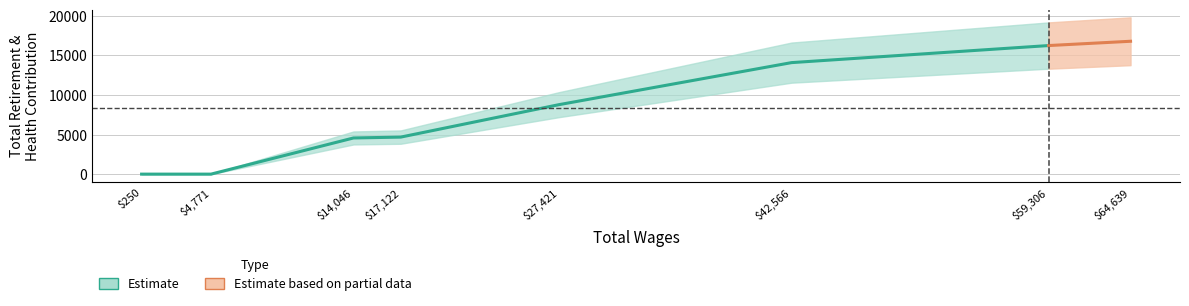

At which label does the data first exceed 8776?

42566